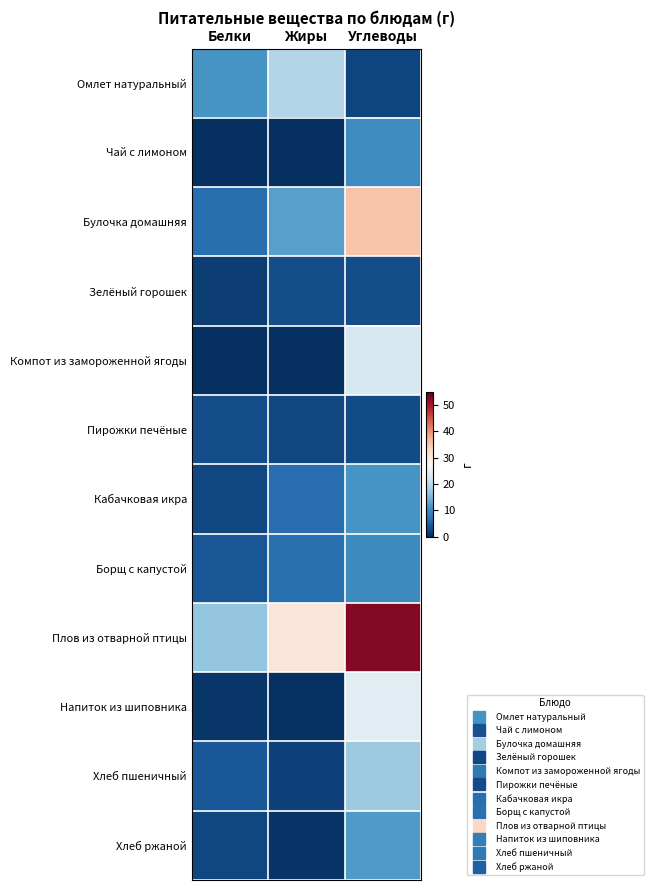

What is the spread (max minus min) of values at Жиры?

30.9